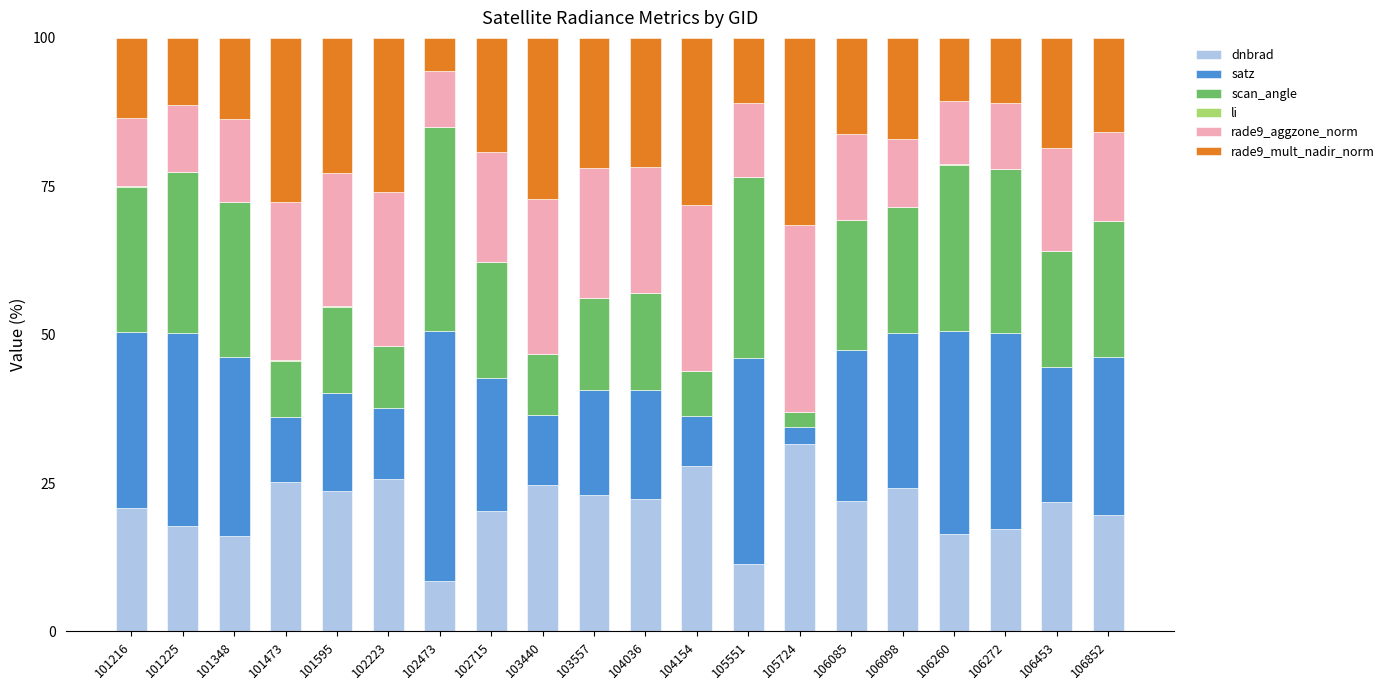

The dnbrad series shows 14.3 at 103557. True or false?

False